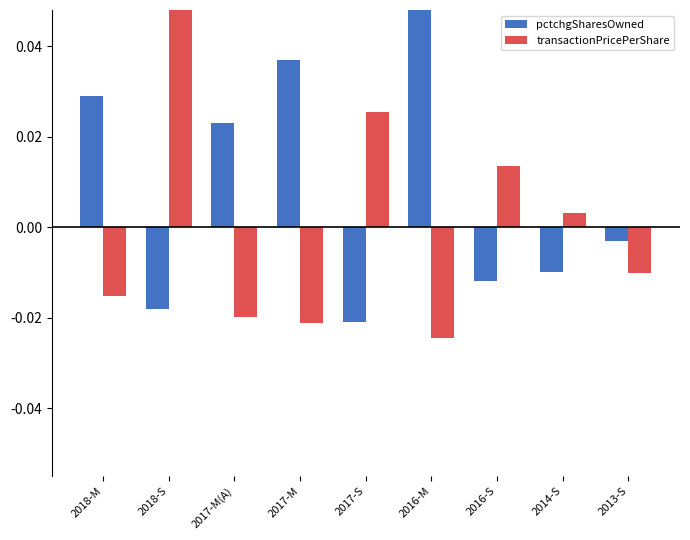

What is the difference between the pctchgSharesOwned values at 2016-M and 2016-S?

0.1